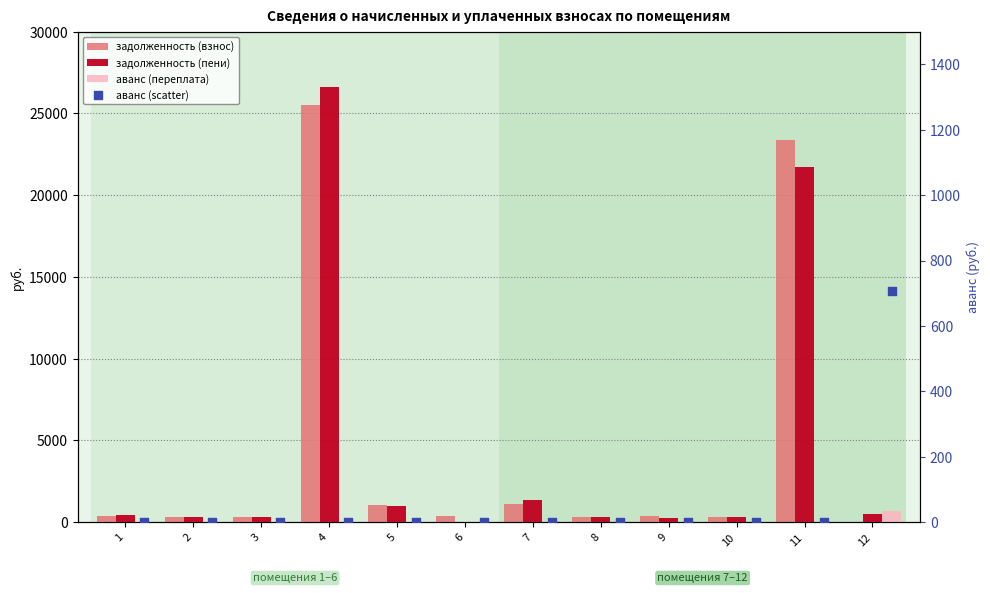

At how many categories does at least one series exceed 7121?

2